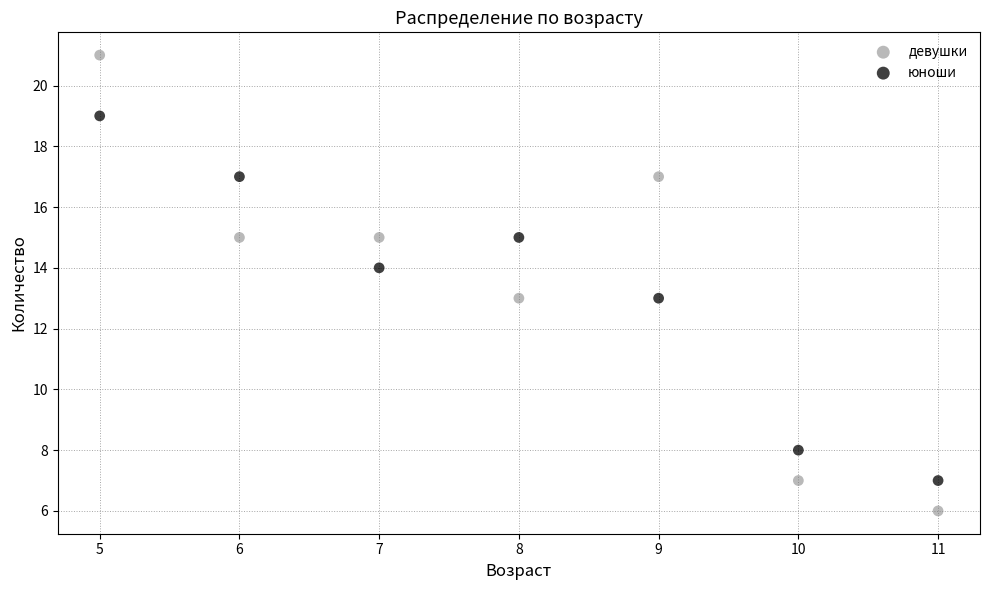

Which series has the widest spread of Y values?

девушки